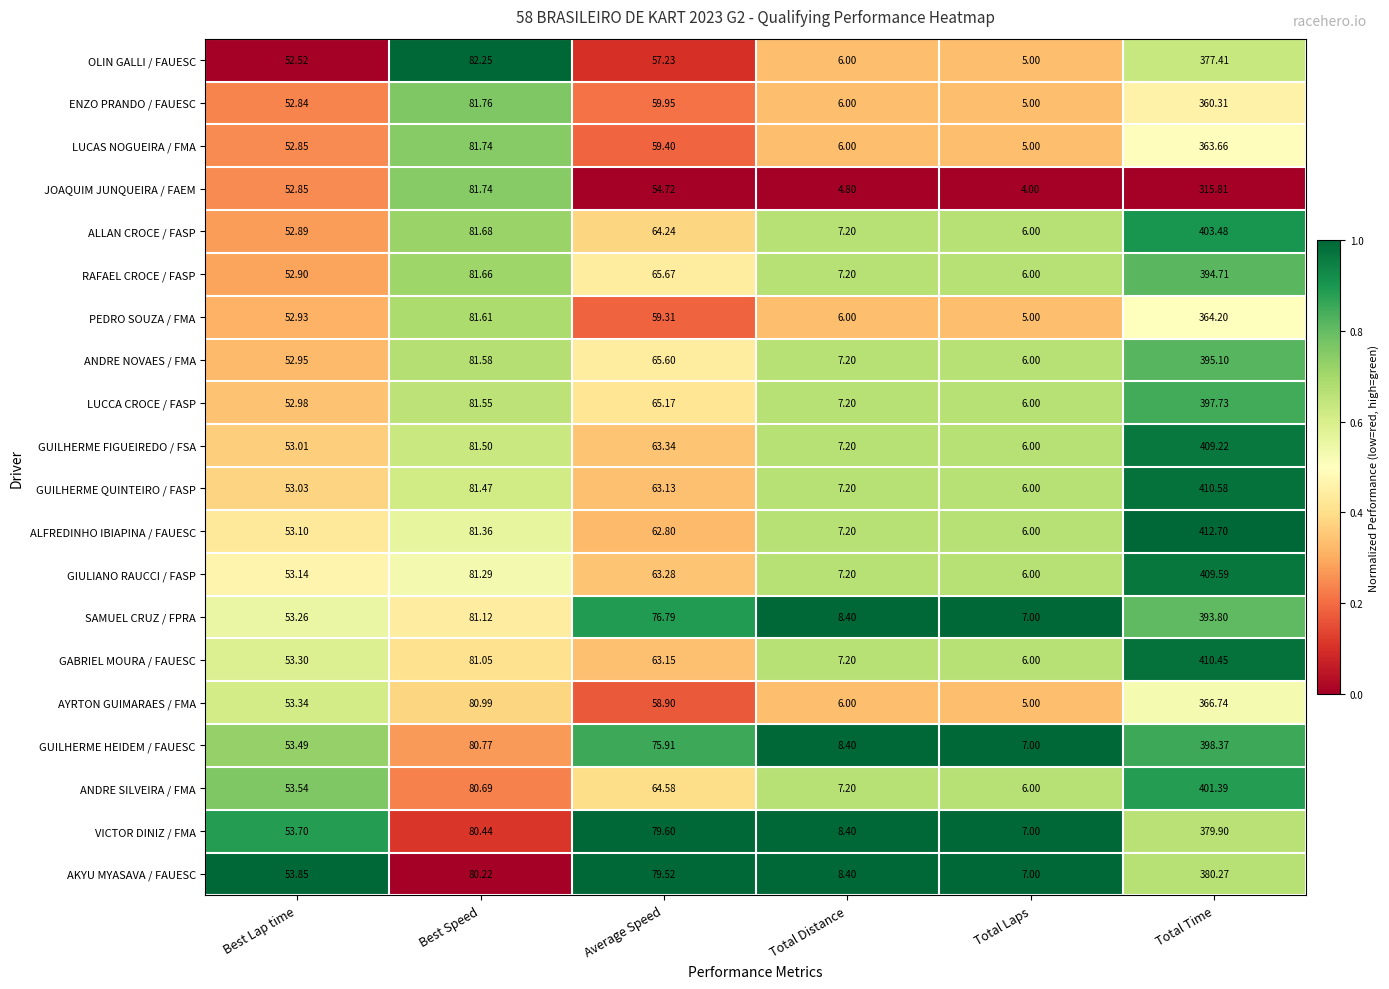

At which category does the chart reach its minimum across all series?

Total Laps